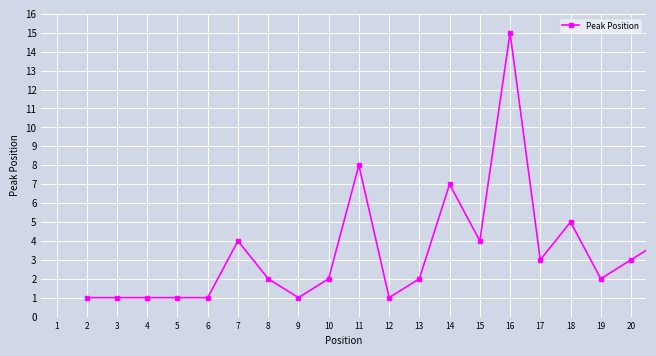

What is the value of the 20th point from the left?

4